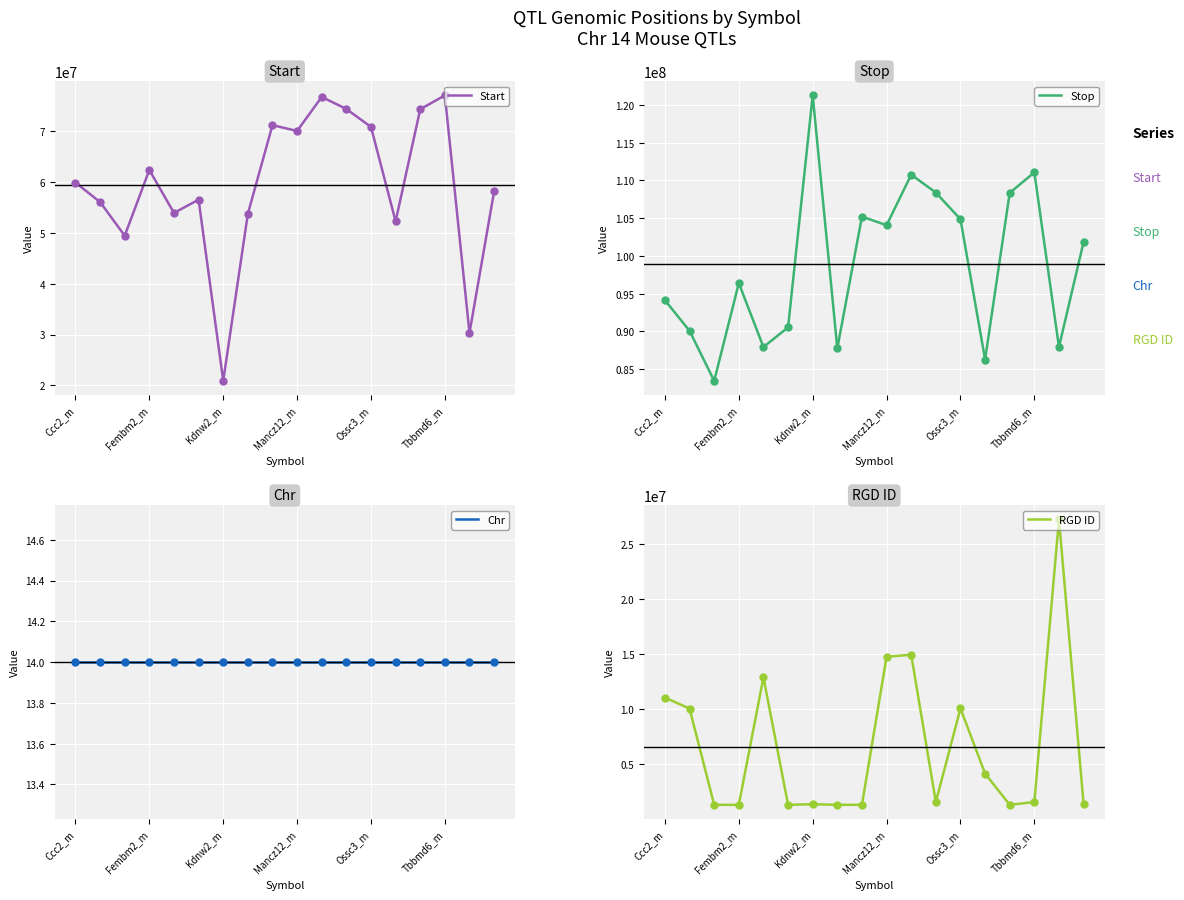

Which series contains the highest Y value?

Stop